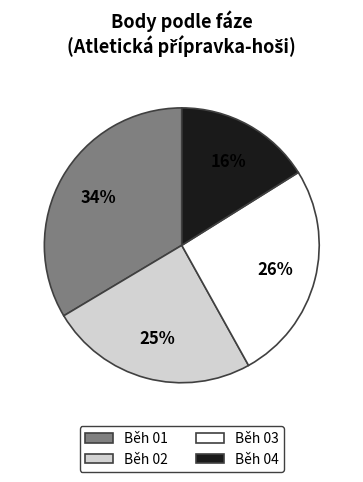

True or false: Běh 04 accounts for 16% of the total.

True